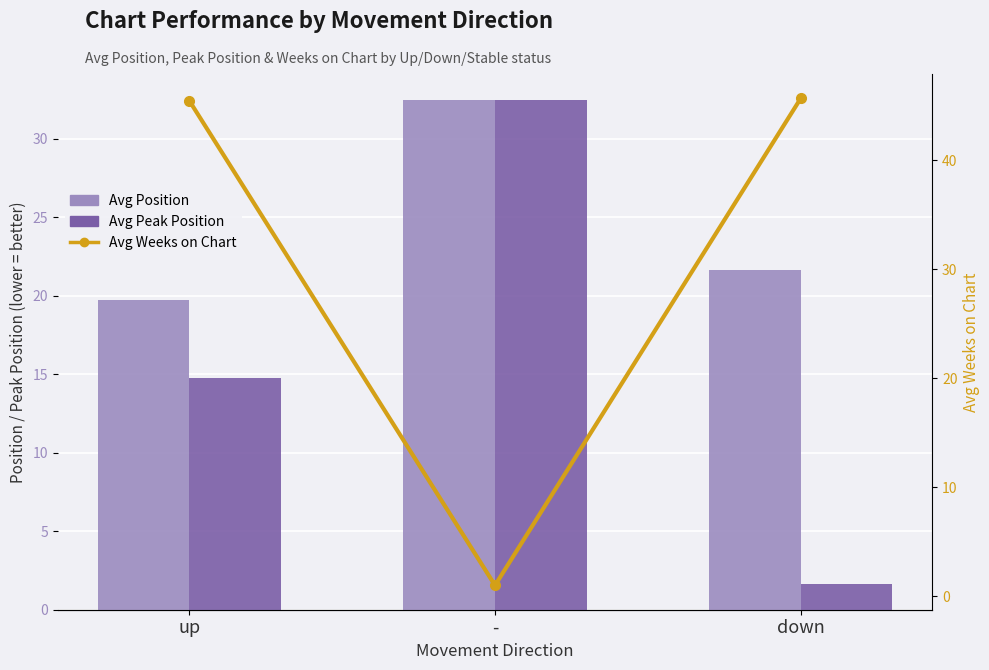

What is the sum of the Avg Peak Position values at - and up?

47.3